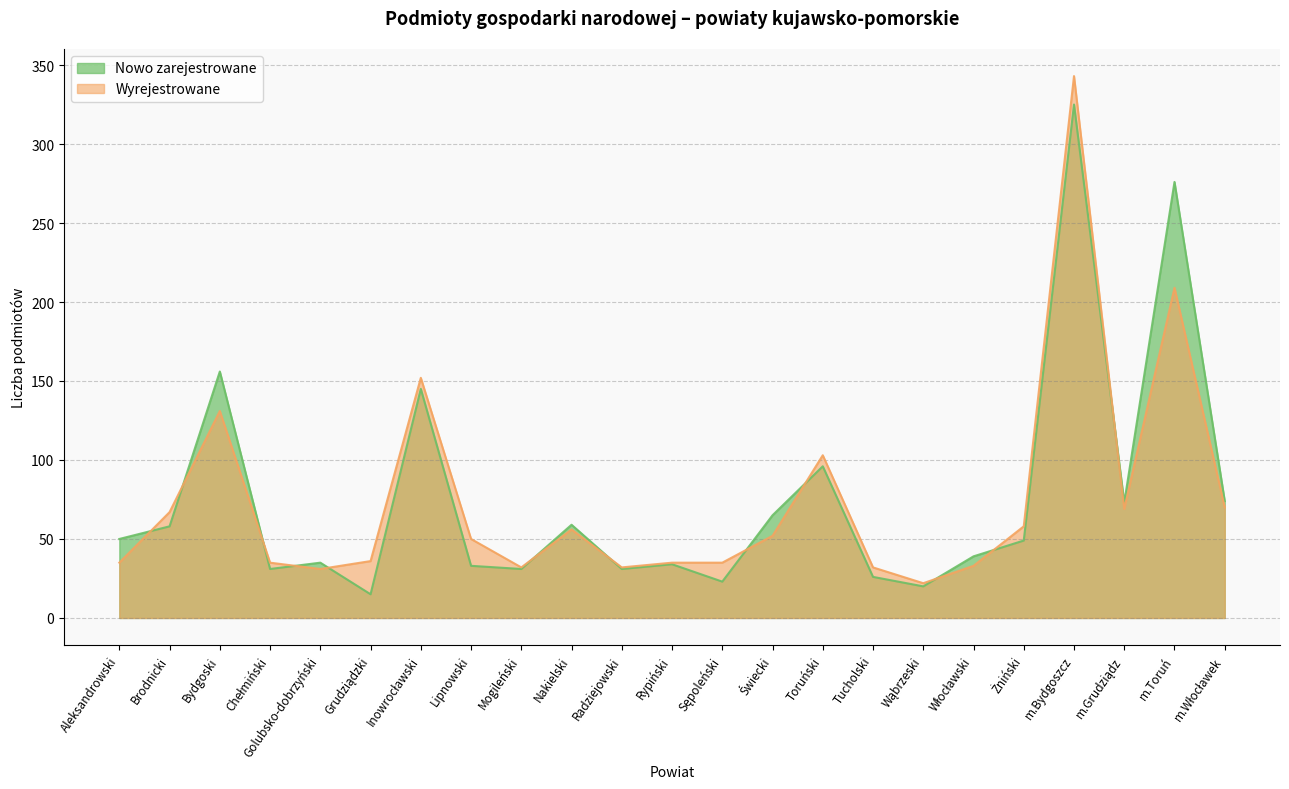

At which label does Nowo zarejestrowane first exceed 49?

Aleksandrowski